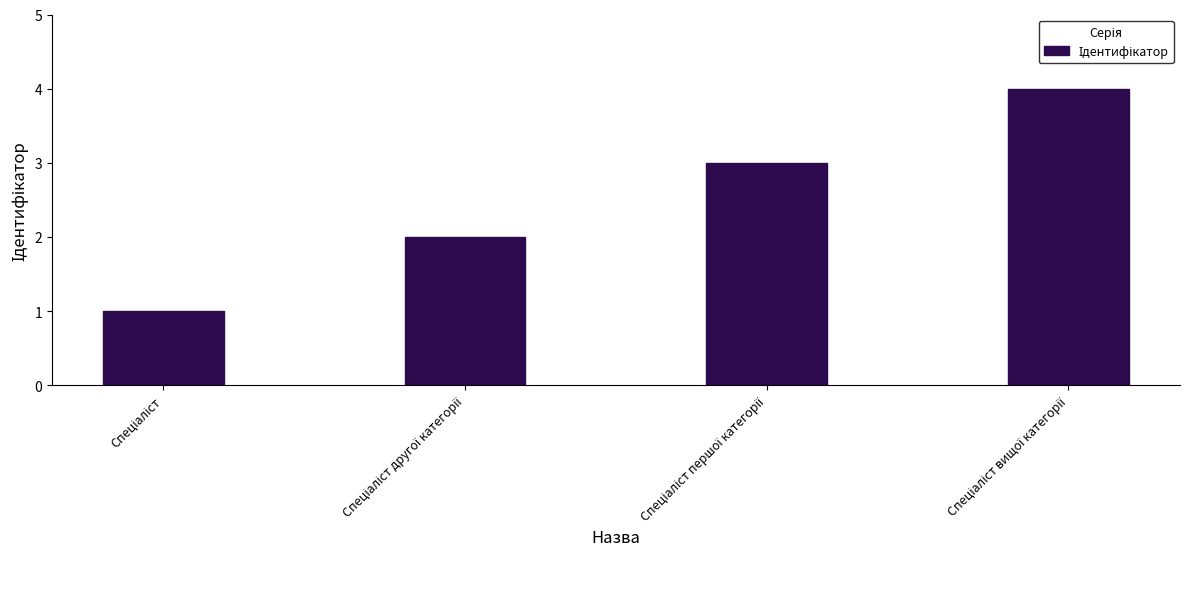

Count the values in the range 2 to 4.

3